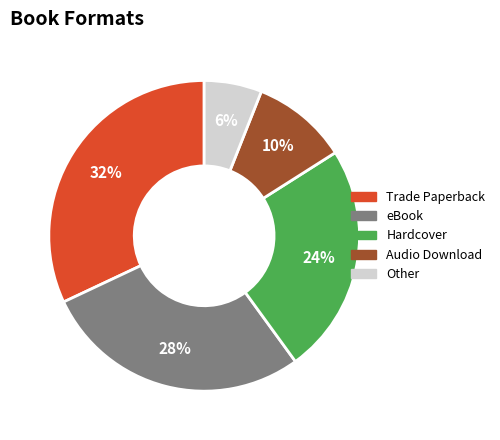

To the nearest percent, what portion does Other represent?

6%